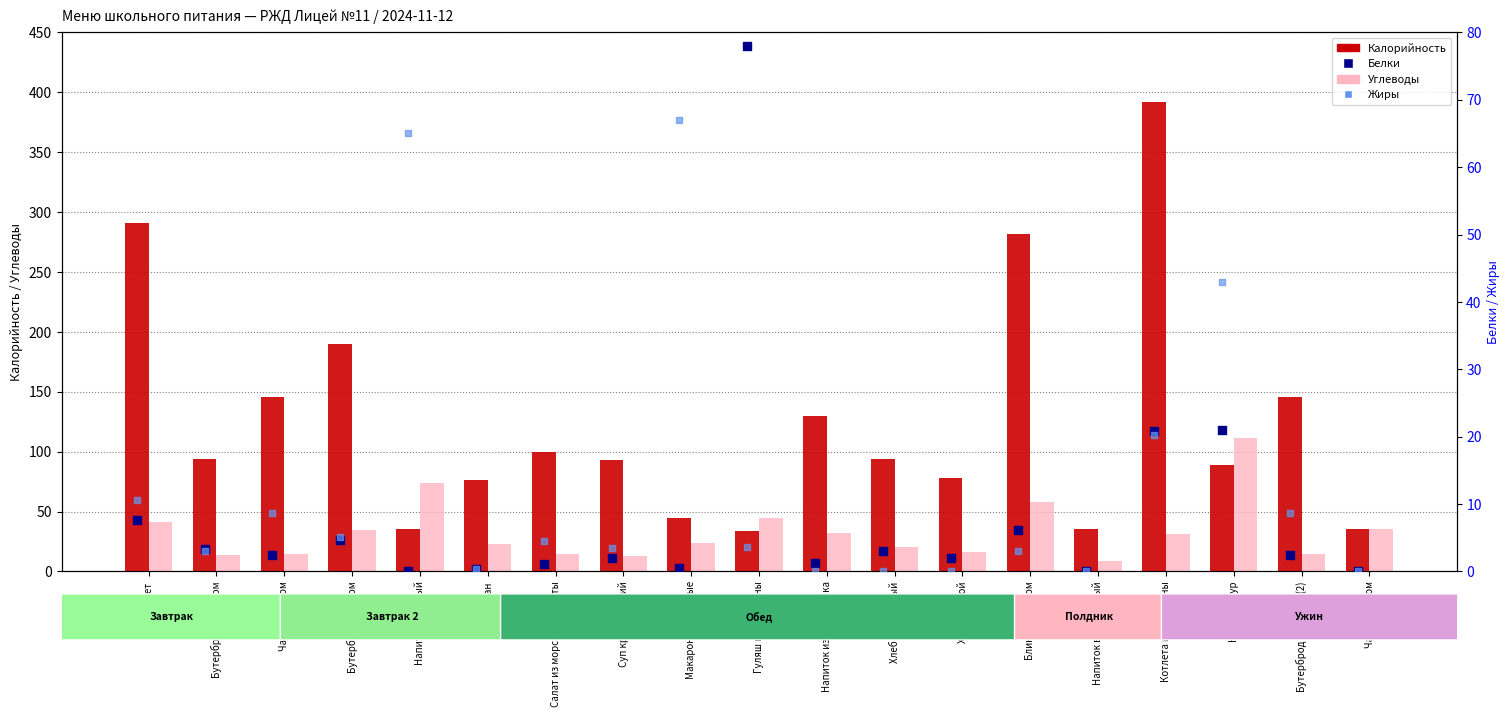

What are all the series names shown in the legend?

Калорийность, Углеводы, Белки, Жиры